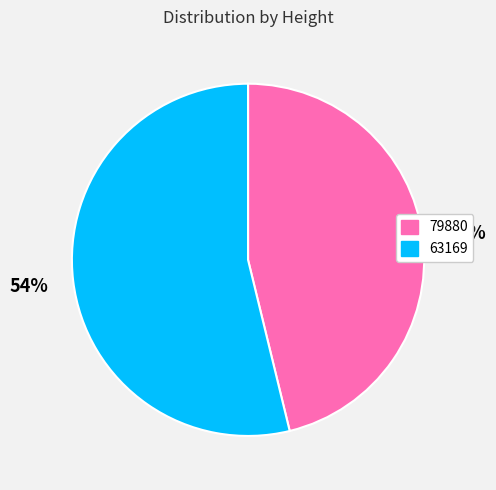

What percentage is the 63169 slice, to the nearest percent?

54%